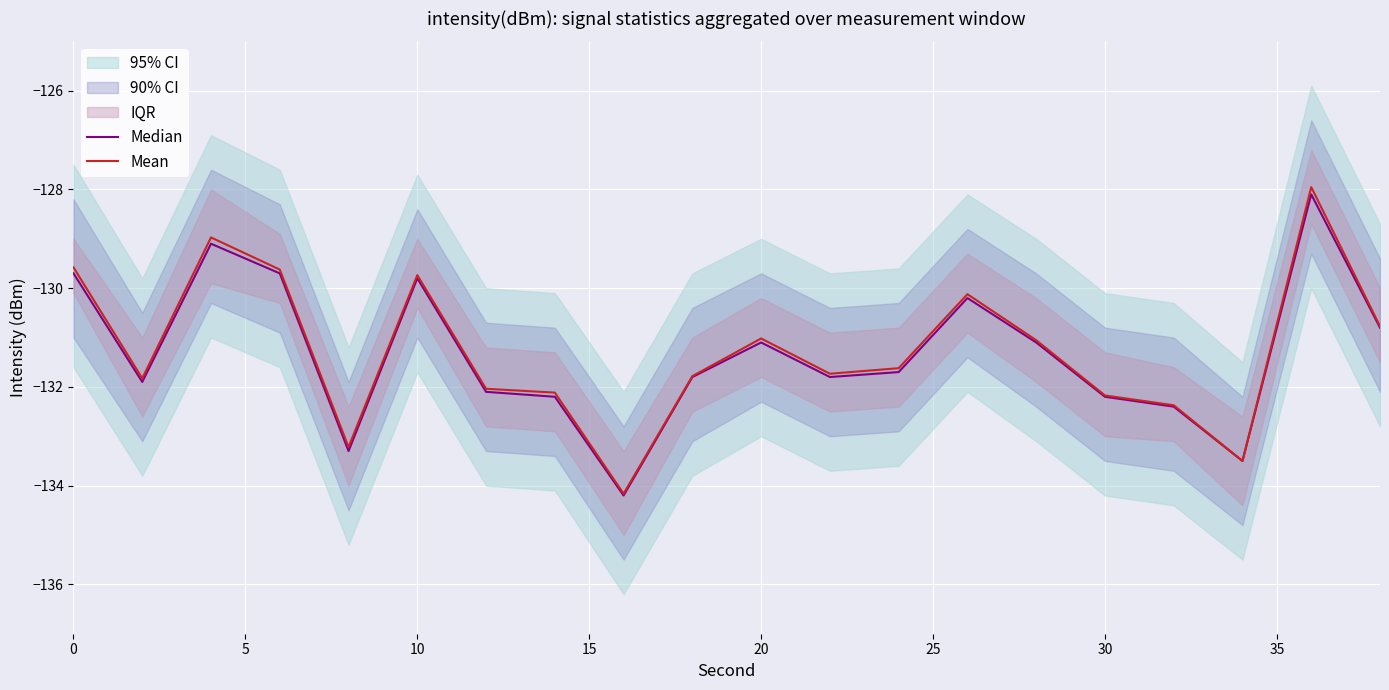

True or false: Mean has a value of -129.7 at 10.

True